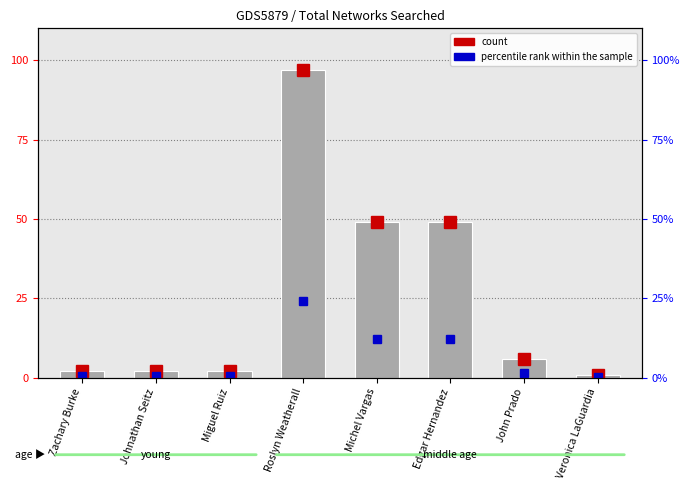

How many bars are there in total?

8